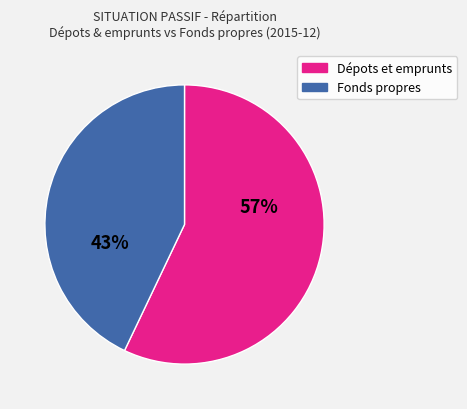

To the nearest percent, what is the difference between the largest and smallest slice percentages?

14%